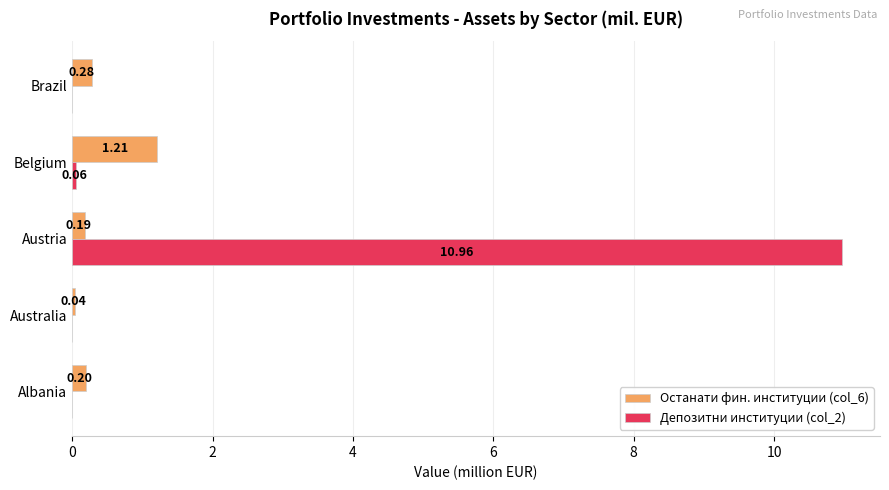

Which series has the largest total across all categories?

Депозитни институции (col_2)